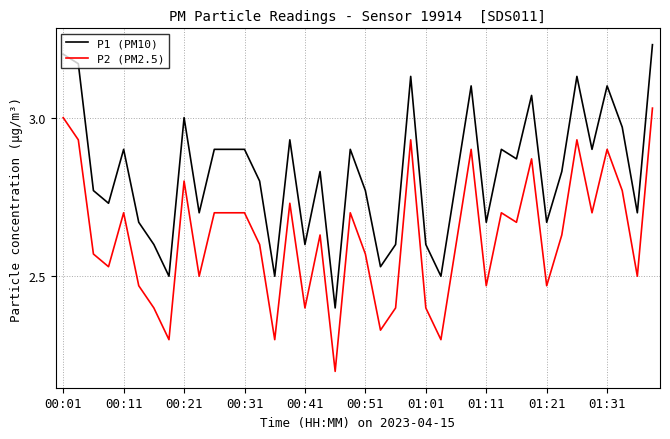

What is the difference between the maximum and minimum values in the P1 (PM10) series?

0.8